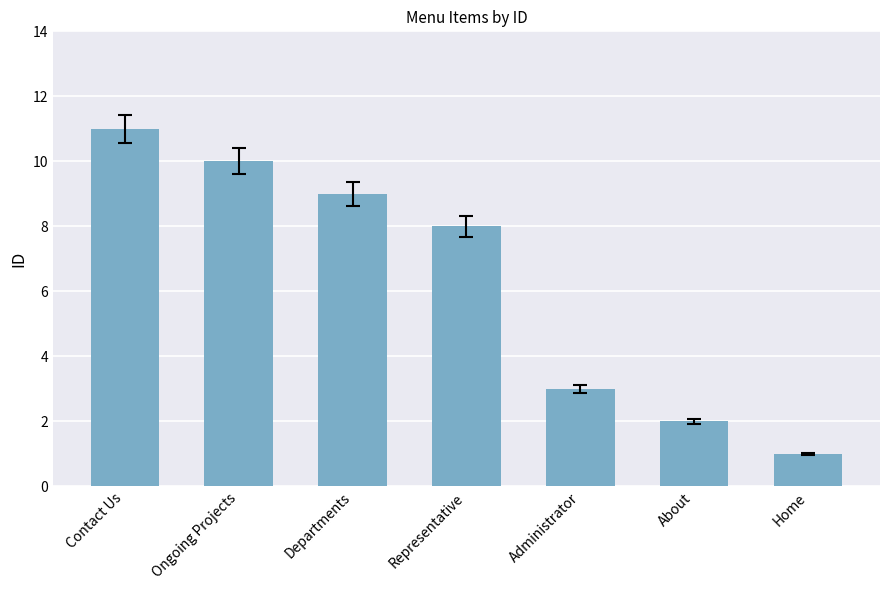

Read the value at Ongoing Projects, to the nearest 5.

10